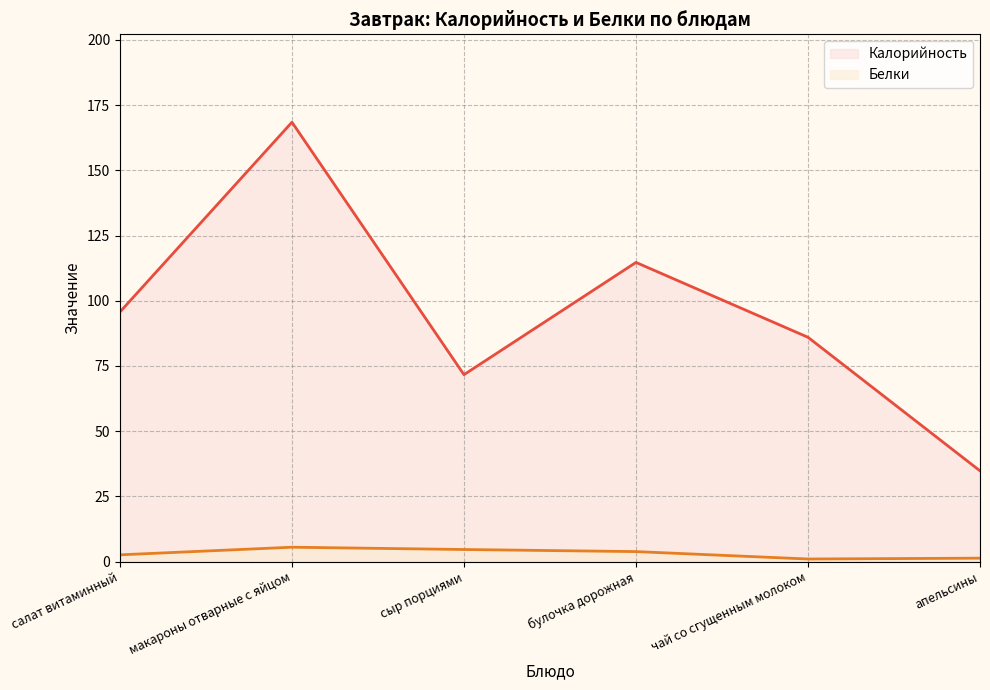

True or false: Белки (line) and Калорийность (line) intersect in this chart.

False